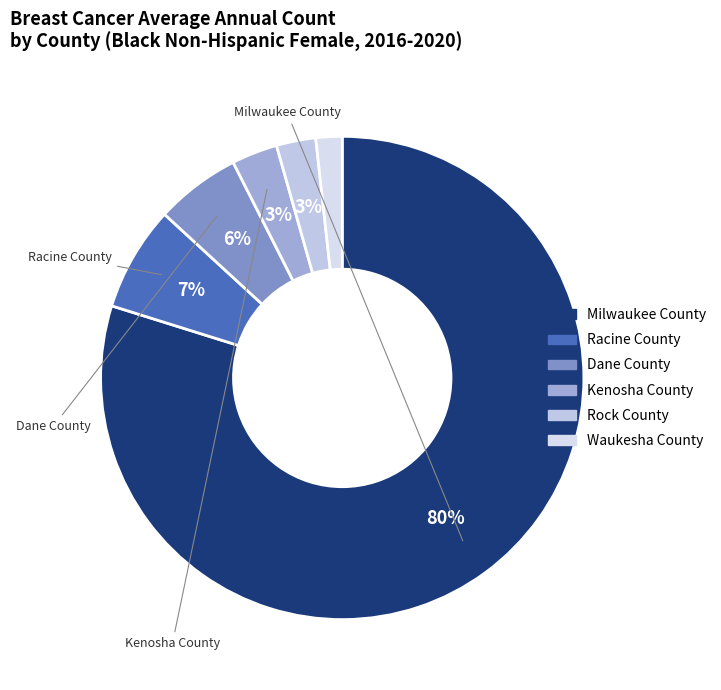

Which slice is the largest?

Milwaukee County